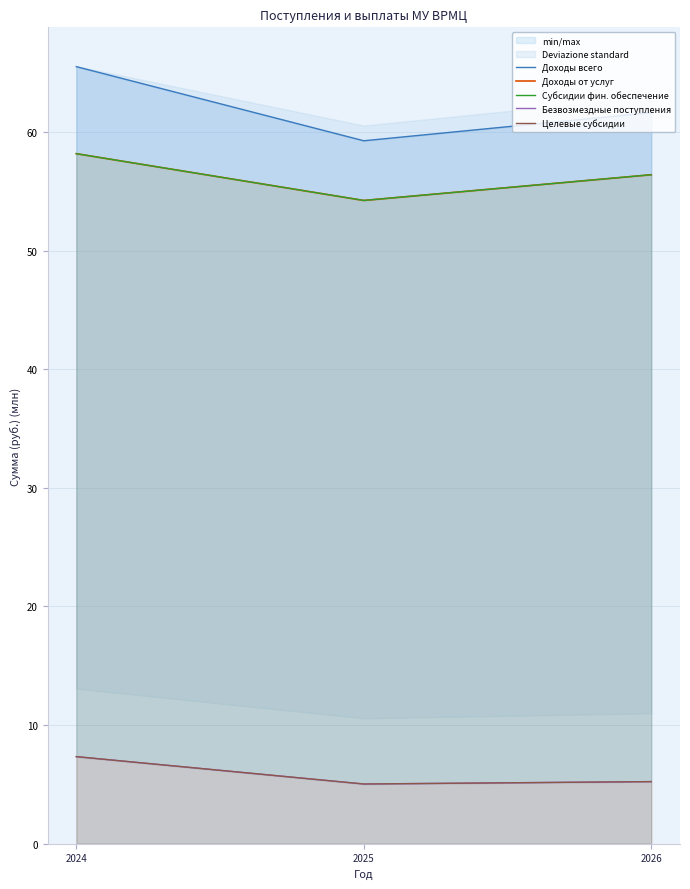

Reading left to right, what are all the values shown in this chart?

Доходы всего: 2024=65.5	2025=59.3	2026=61.6
Доходы от услуг: 2024=58.2	2025=54.2	2026=56.4
Субсидии фин. обеспечение: 2024=58.2	2025=54.2	2026=56.4
Безвозмездные поступления: 2024=7.3	2025=5.0	2026=5.2
Целевые субсидии: 2024=7.3	2025=5.0	2026=5.2